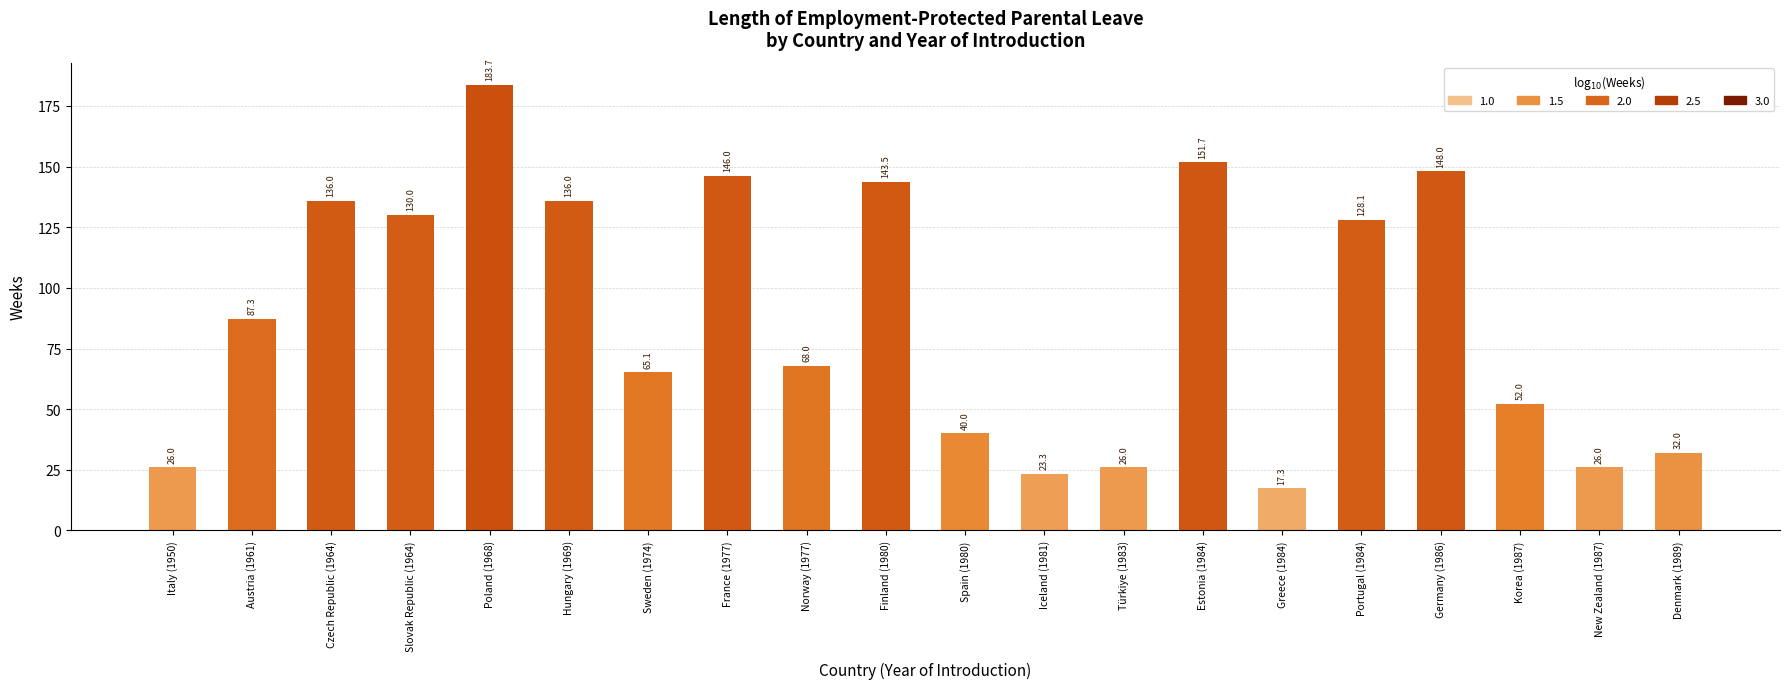

Reading right to left, extract all data points from this chart.

32.0	26.0	52.0	148.0	128.1	17.3	151.7	26.0	23.3	40.0	143.5	68.0	146.0	65.1	136.0	183.7	130.0	136.0	87.3	26.0